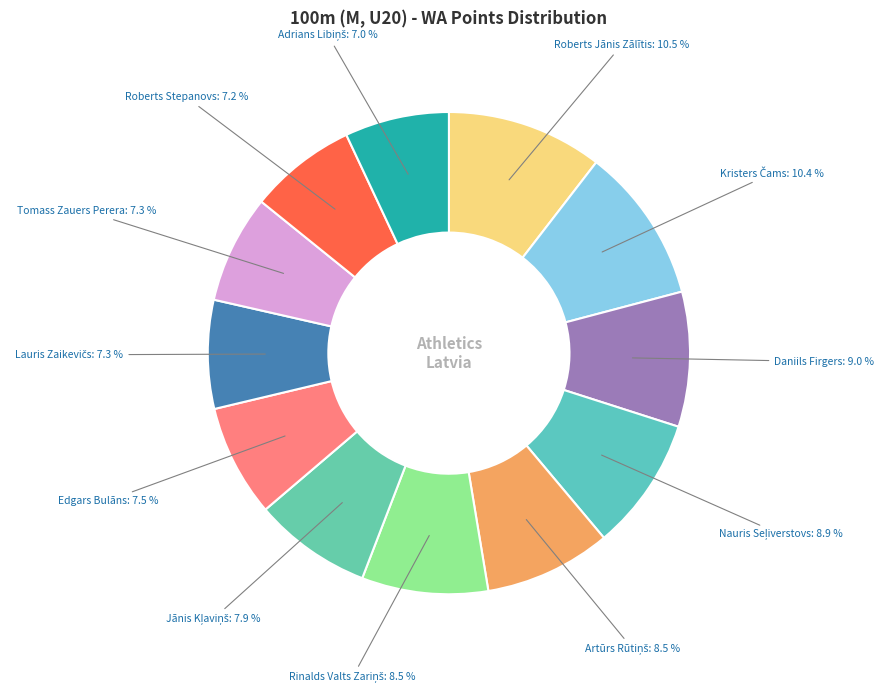

How many segments does this pie chart have?

12